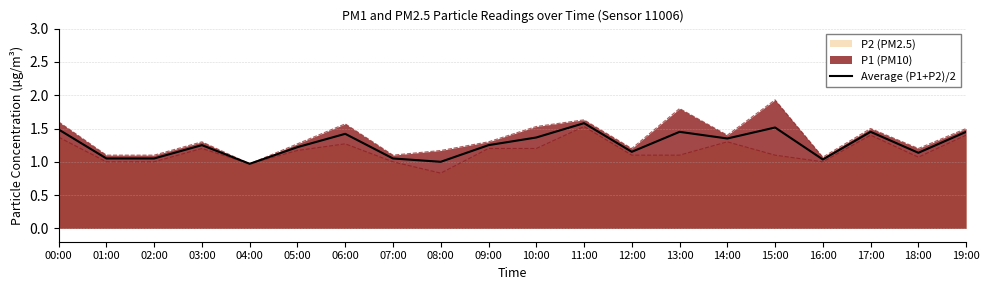

True or false: the data shows 2.3 at 10:00.

False